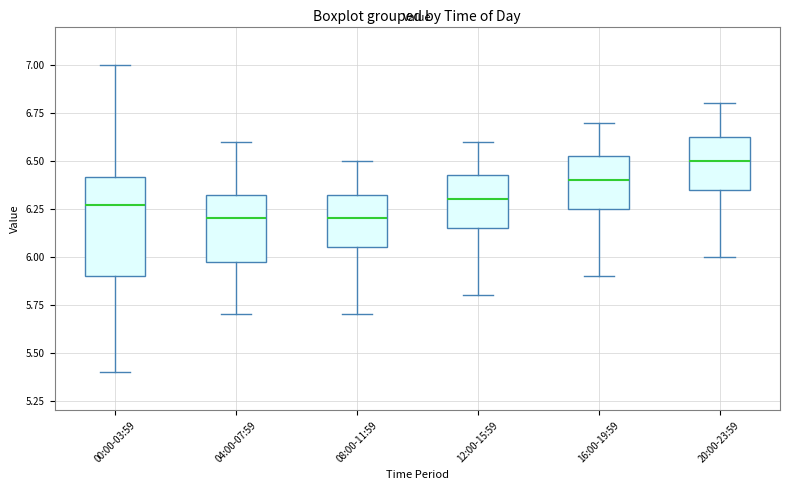

Reading left to right, read every box against the y-axis: the position of its median line, the range the box covers, and the ends of its whiskers. The values are not printed on the chart, so give them approximately, as read against the axis.

00:00-03:59: median 6.25, box 5.90 to 6.40, whiskers 5.40 to 7.00
04:00-07:59: median 6.20, box 6.00 to 6.35, whiskers 5.70 to 6.60
08:00-11:59: median 6.20, box 6.05 to 6.35, whiskers 5.70 to 6.50
12:00-15:59: median 6.30, box 6.15 to 6.45, whiskers 5.80 to 6.60
16:00-19:59: median 6.40, box 6.25 to 6.55, whiskers 5.90 to 6.70
20:00-23:59: median 6.50, box 6.35 to 6.65, whiskers 6.00 to 6.80